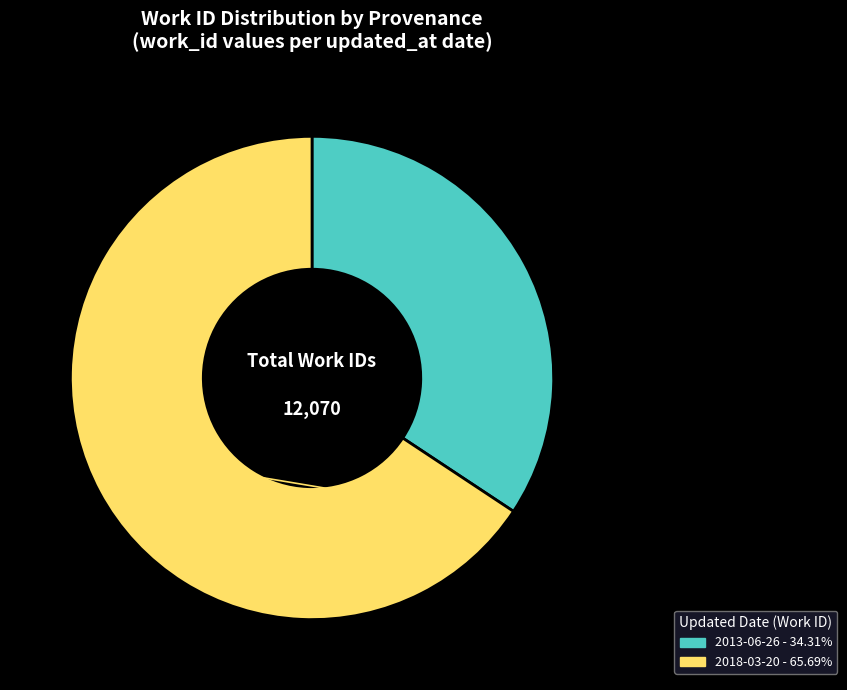

Approximately how many times larger is the value at 2013-06-26 compared to 2018-03-20?

0.5